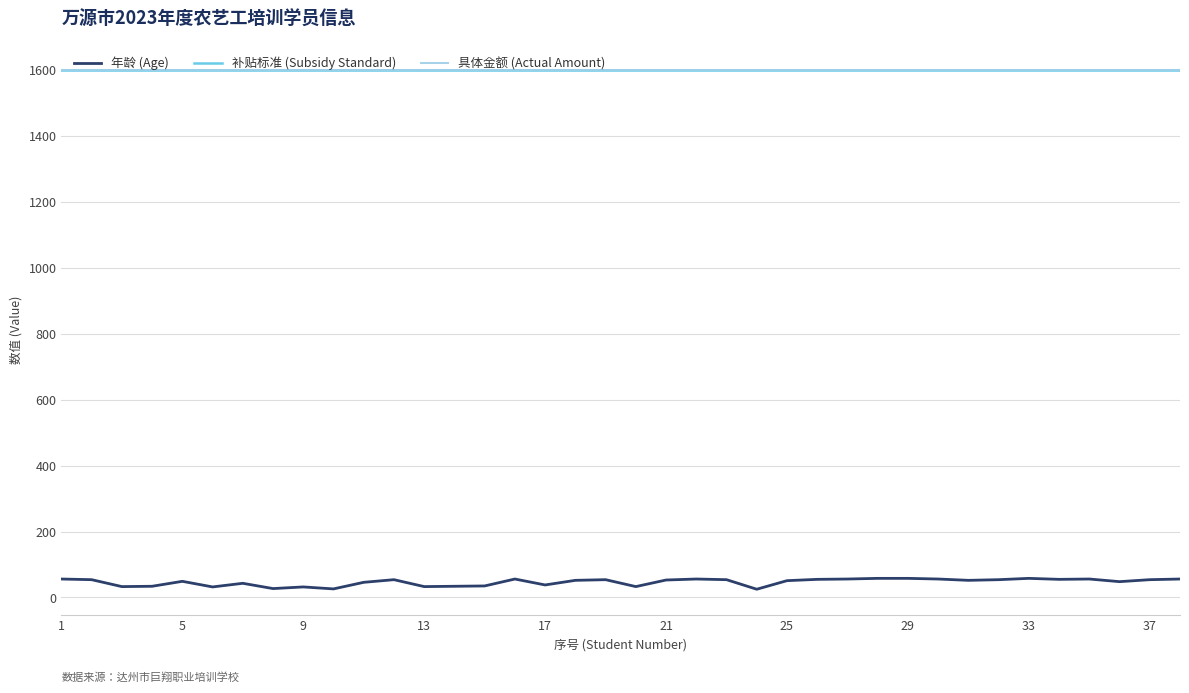

True or false: 补贴标准 (Subsidy Standard) and 具体金额 (Actual Amount) intersect in this chart.

False